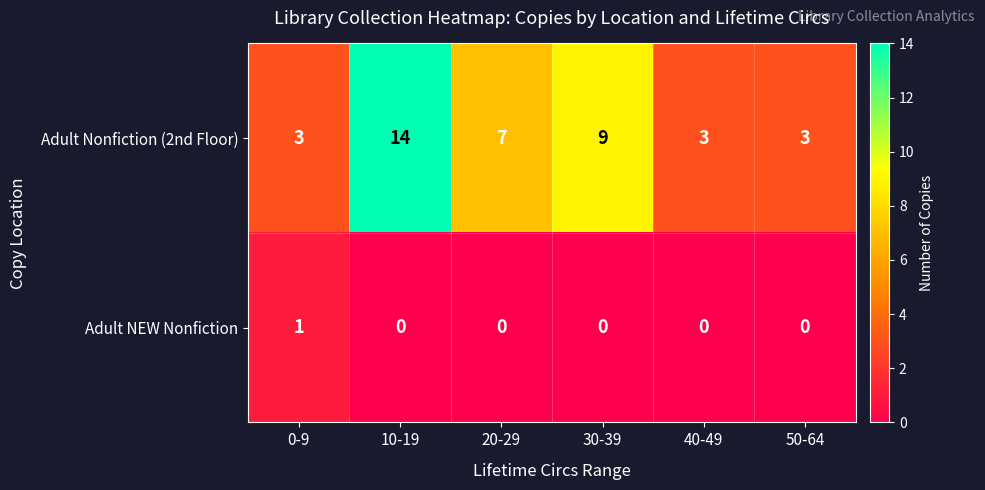

Reading left to right, list all the values displayed in this chart.

Adult Nonfiction (2nd Floor): 0-9=3	10-19=14	20-29=7	30-39=9	40-49=3	50-64=3
Adult NEW Nonfiction: 0-9=1	10-19=0	20-29=0	30-39=0	40-49=0	50-64=0